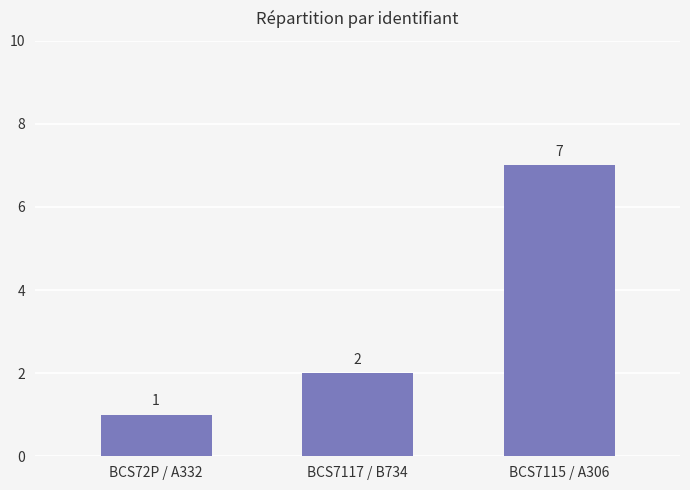

Is it true that the value at BCS72P / A332 is 0?

False